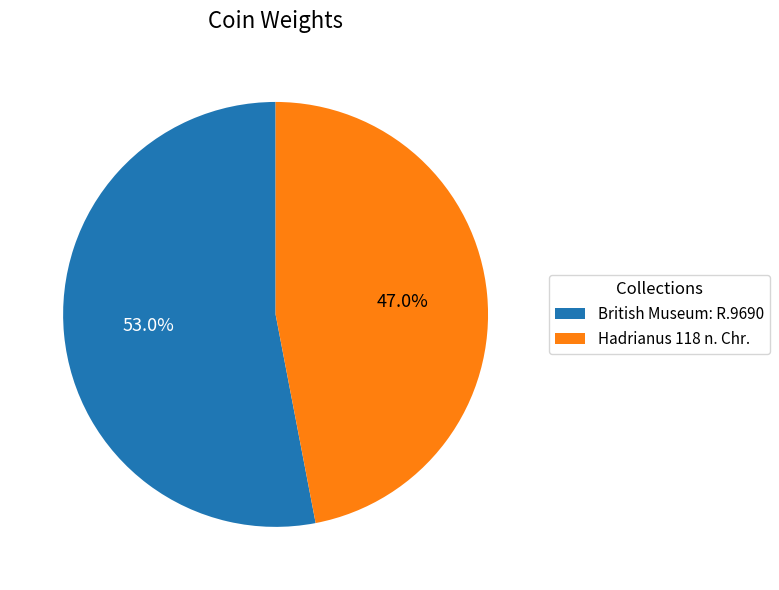

Is British Museum: R.9690 the majority of the pie?

Yes